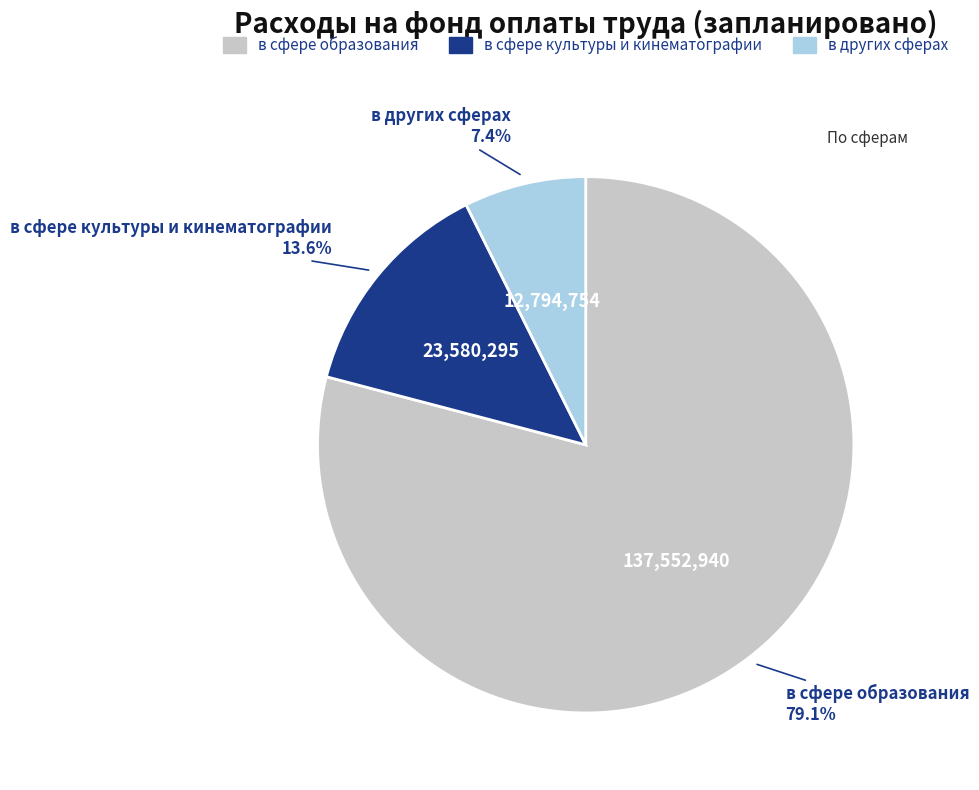

Which has a higher value, в сфере образования or в других сферах?

в сфере образования